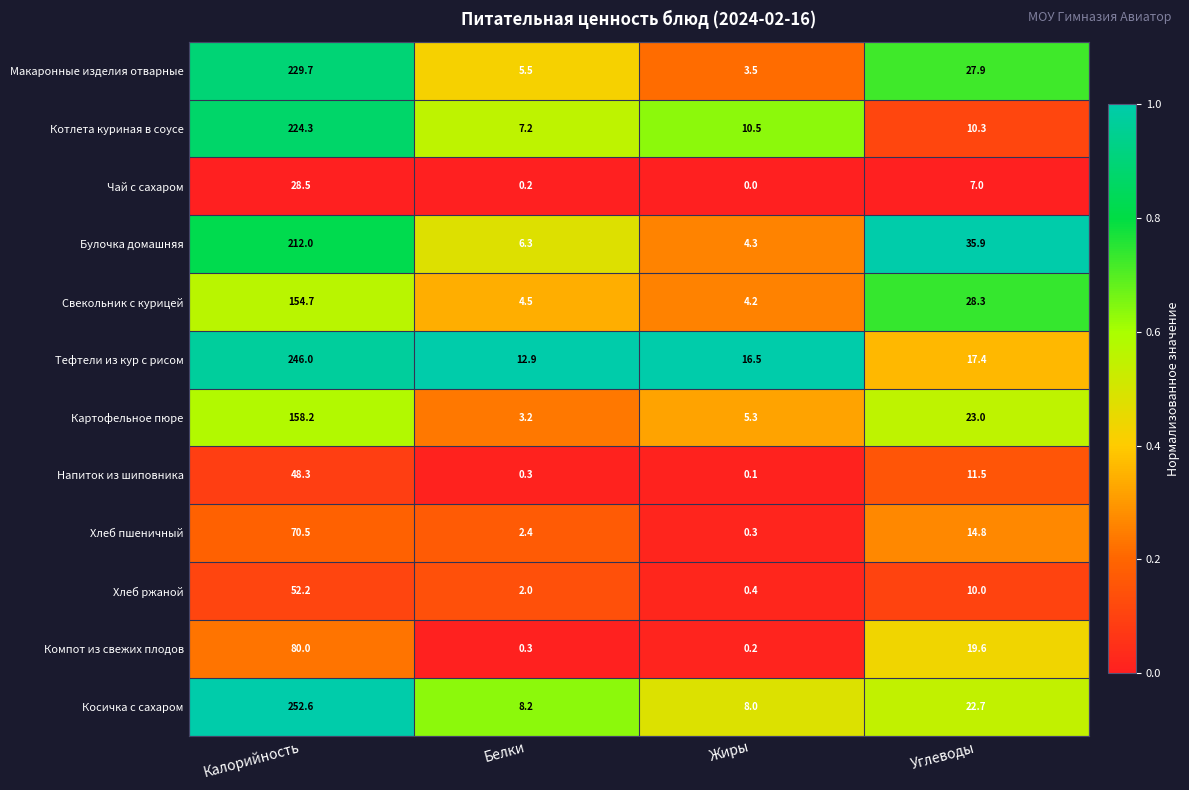

Which series has the widest spread of values?

Косичка с сахаром